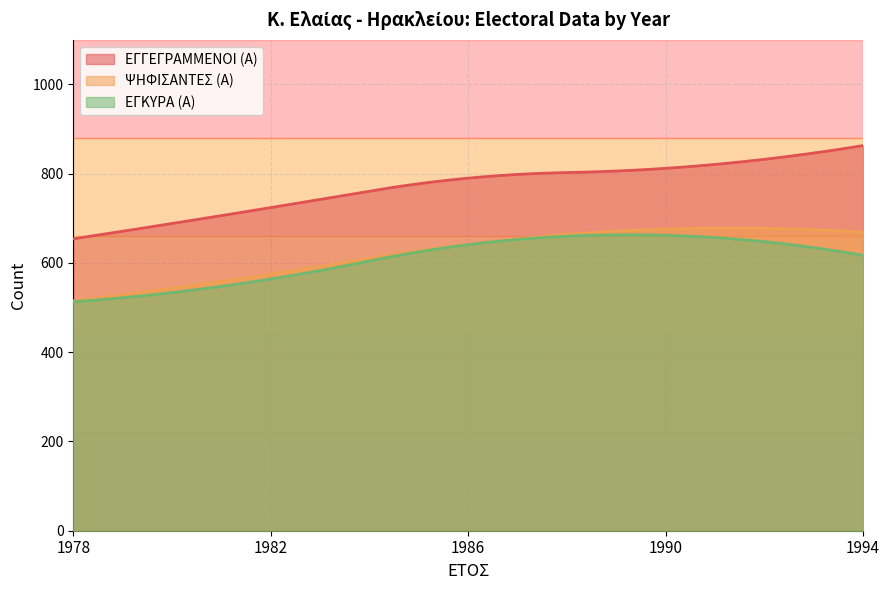

At which category does the chart reach its peak across all series?

1994